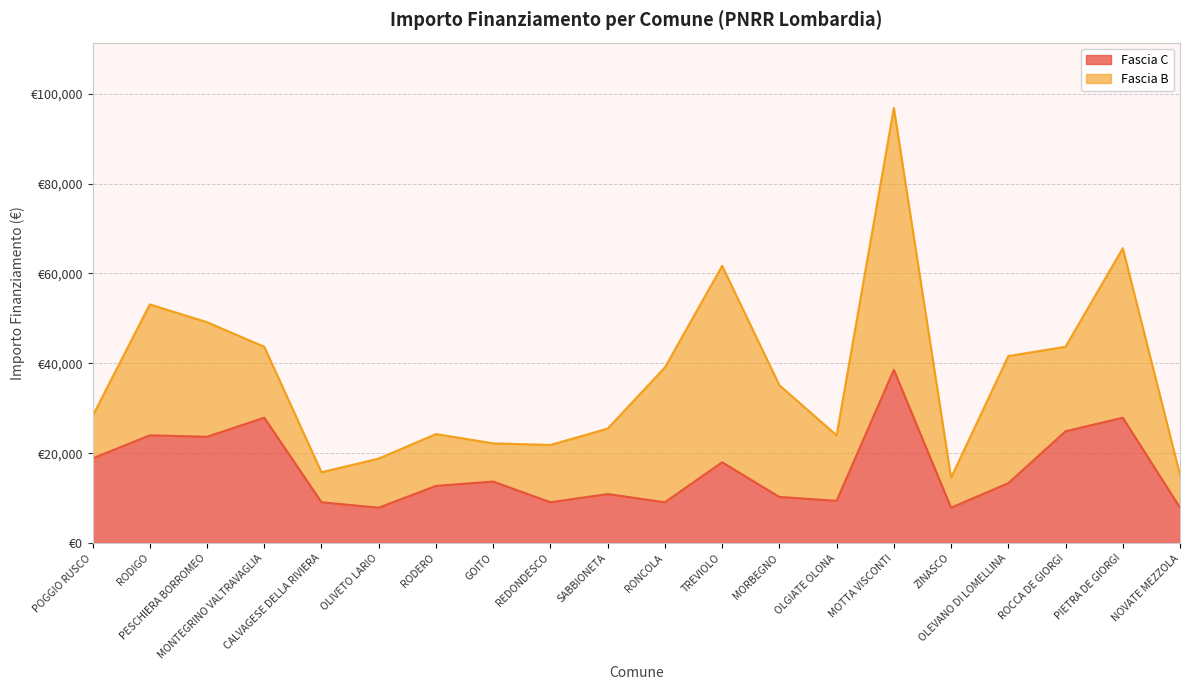

What is the change in value from RODERO to ZINASCO?

-4856